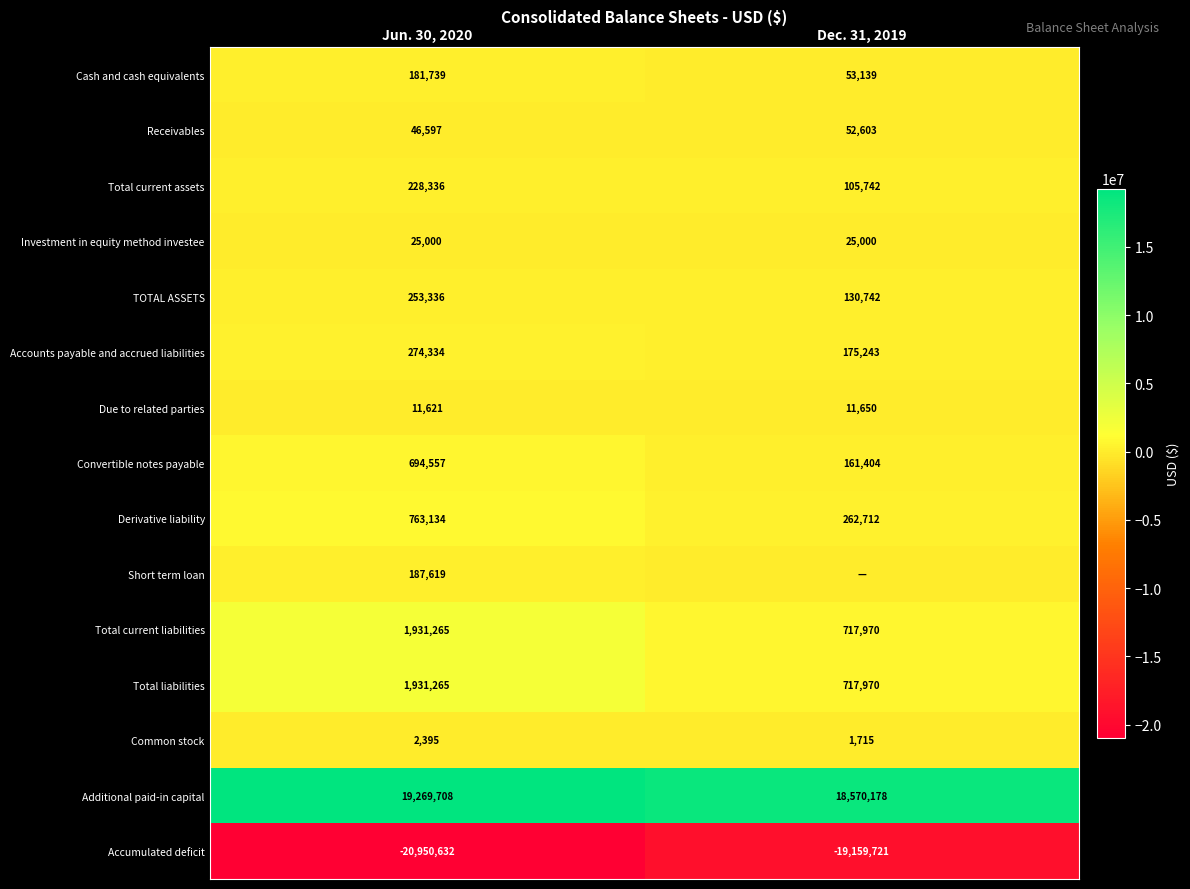

What is the sum of the Investment in equity method investee values at Jun. 30, 2020 and Dec. 31, 2019?

50000